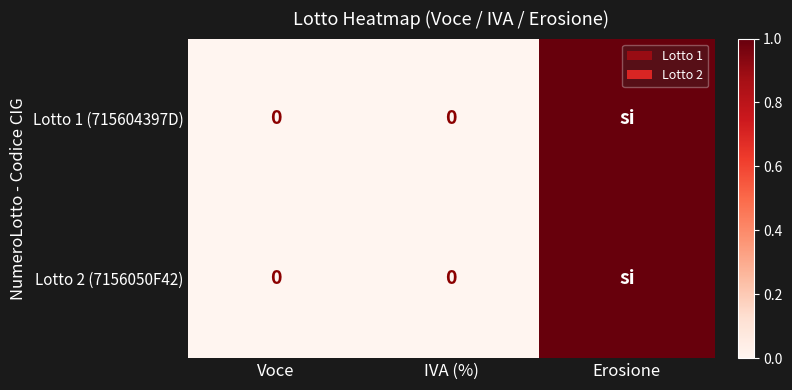

At how many categories does at least one series exceed 0?

1